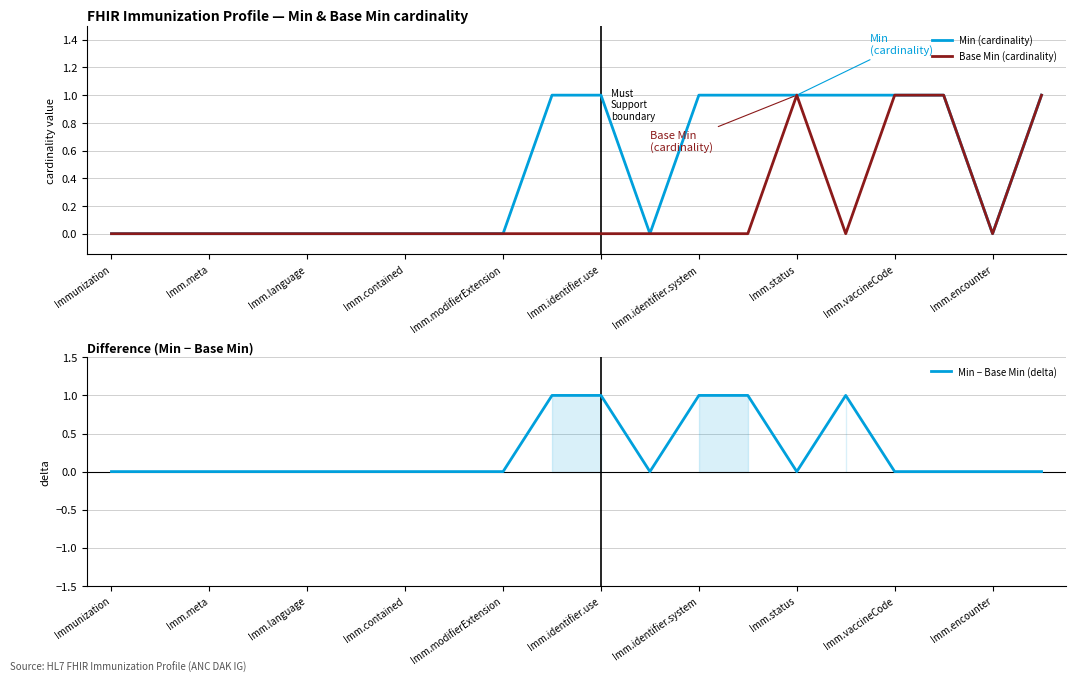

True or false: Min − Base Min (delta) and Base Min (cardinality) intersect in this chart.

True